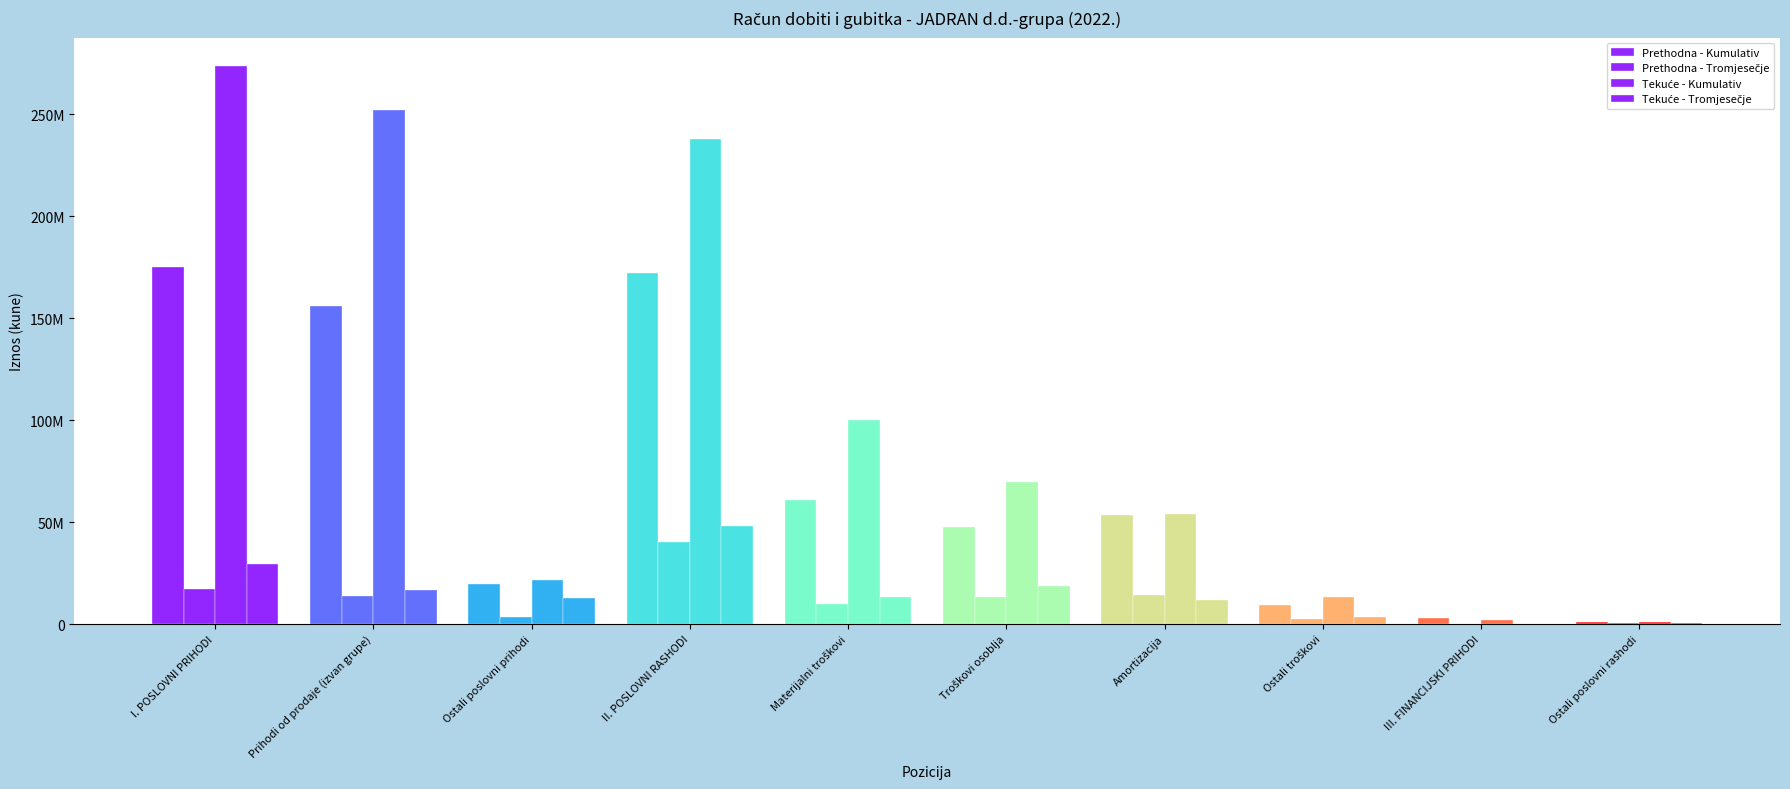

Are the bars grouped side by side (vs. stacked)?

Yes